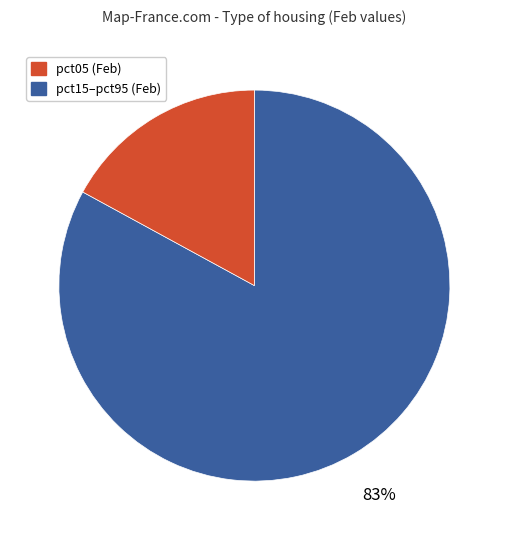

To the nearest percent, what is the average slice percentage?

50%